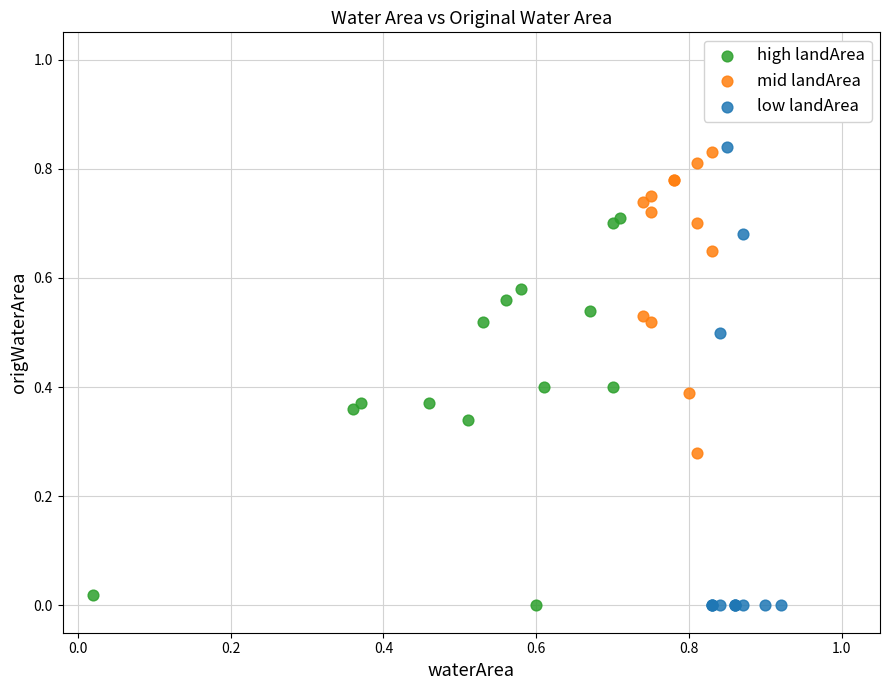

Which series has the largest Y range (max minus min)?

low landArea